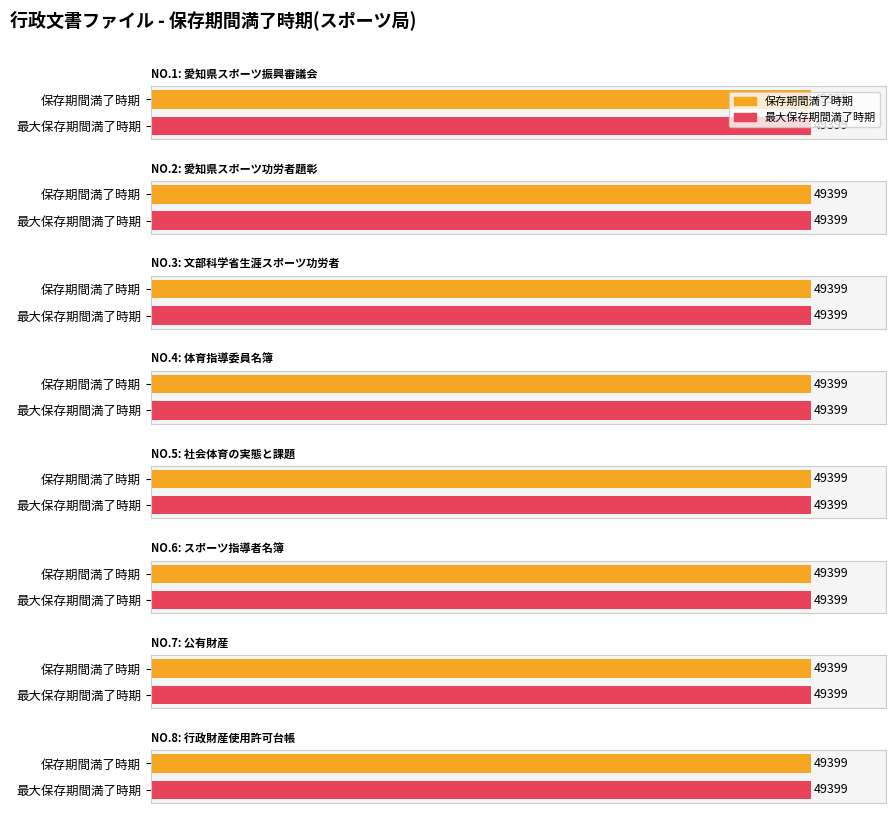

Is it true that the value at 2 is 3?

False